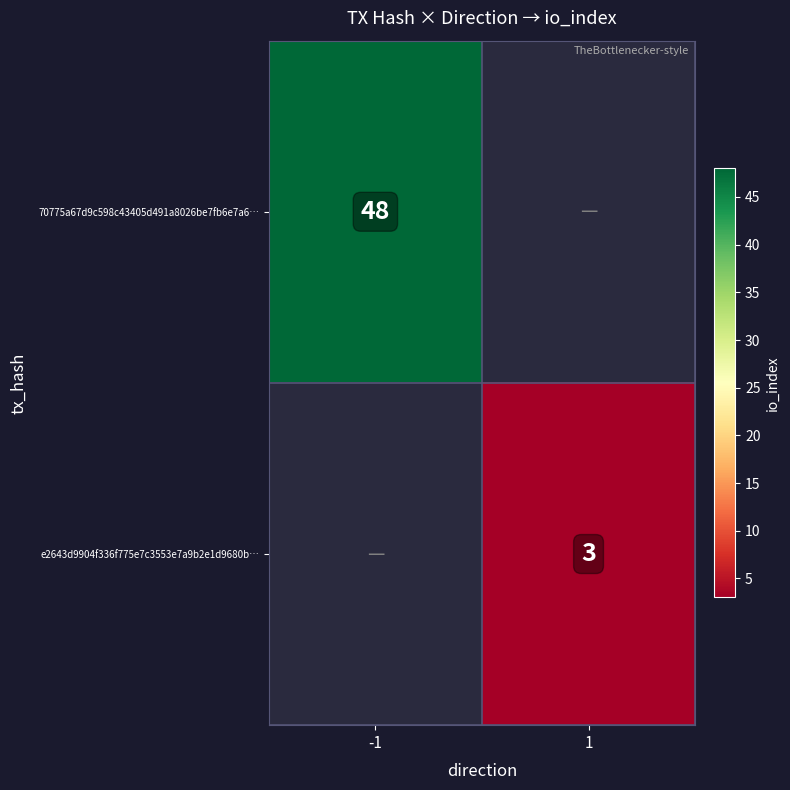

Is the value of e2643d9904f336f775e7c3553e7a9b2e1d9680b… at 1 greater than the value of 70775a67d9c598c43405d491a8026be7fb6e7a6… at -1?

No